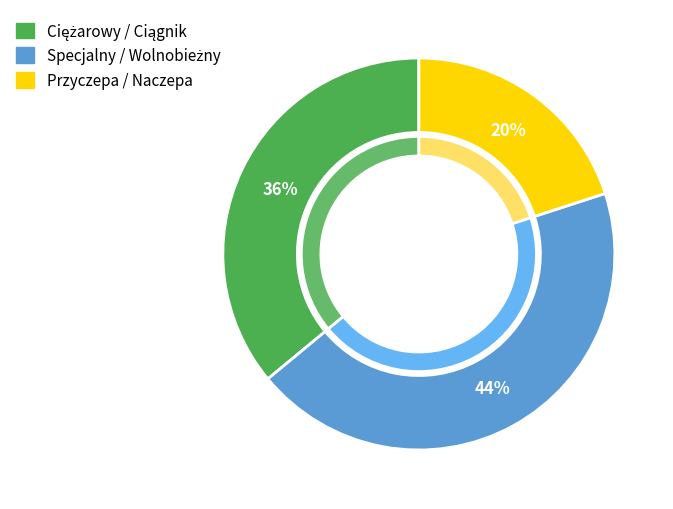

To the nearest percent, what portion does przyczepa represent?

20%